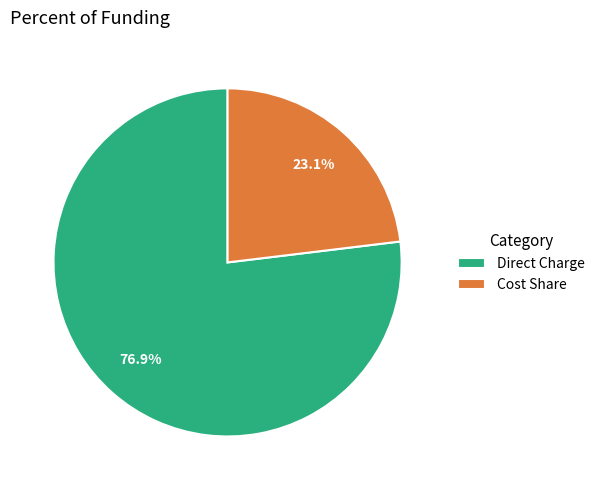

Which slice is the largest?

Direct Charge